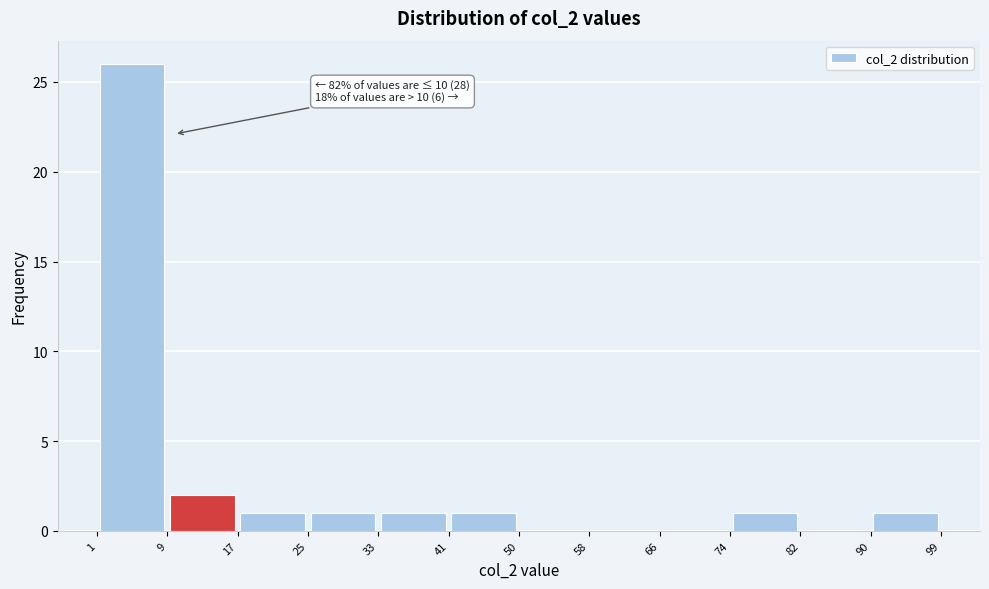

Over which range of the x-axis is the bar tallest?

1 to 9